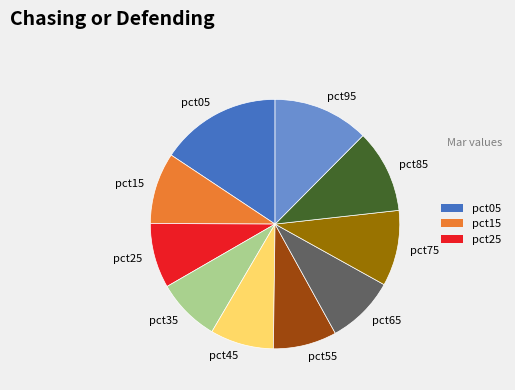

What is the largest slice in the pie chart?

pct05